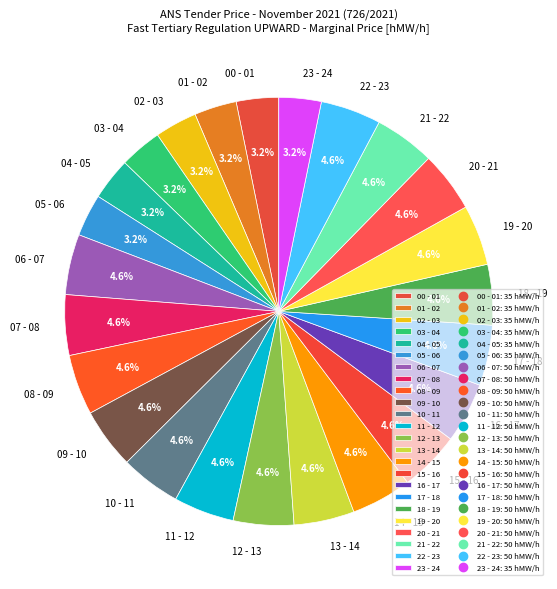

What is the ratio of the value at 01 - 02 to the value at 10 - 11?

0.7